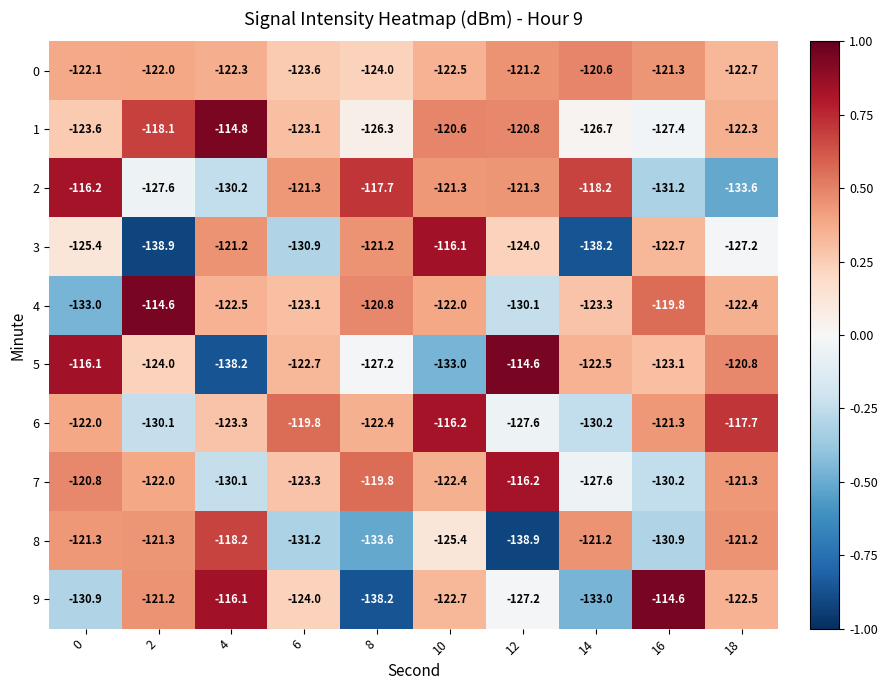

List the labels in order of 0 value, smallest first.

8, 6, 18, 10, 4, 0, 2, 16, 12, 14